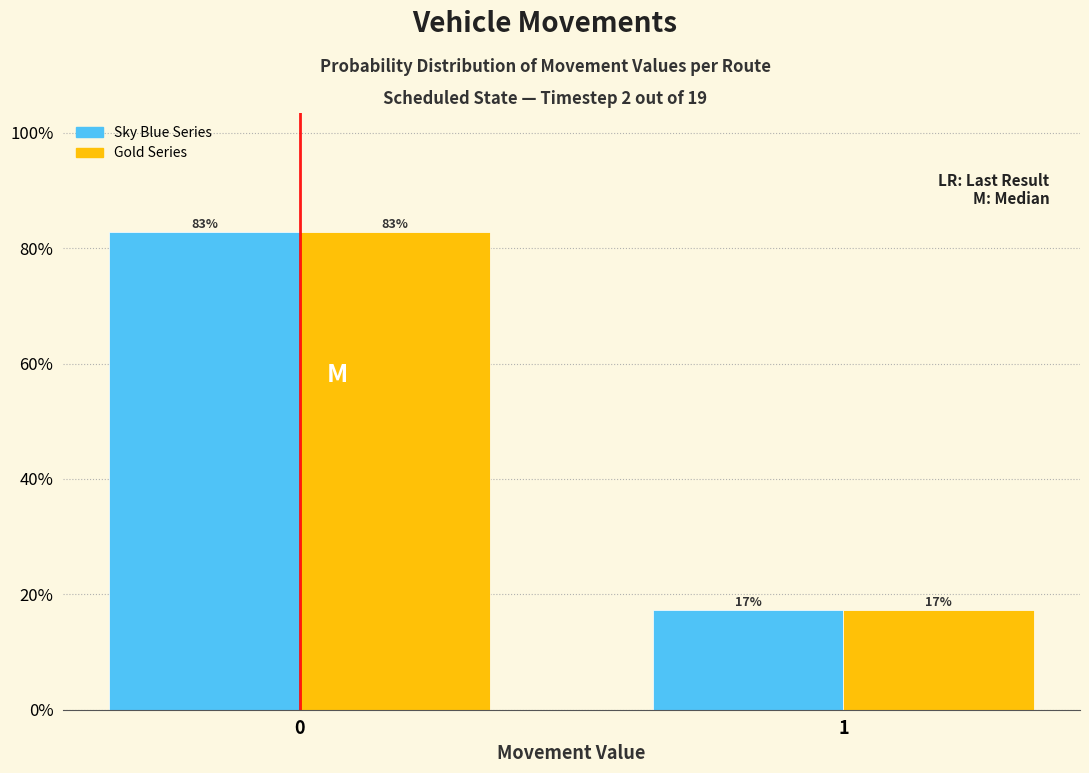

What is the minimum value shown in the chart?

17.2